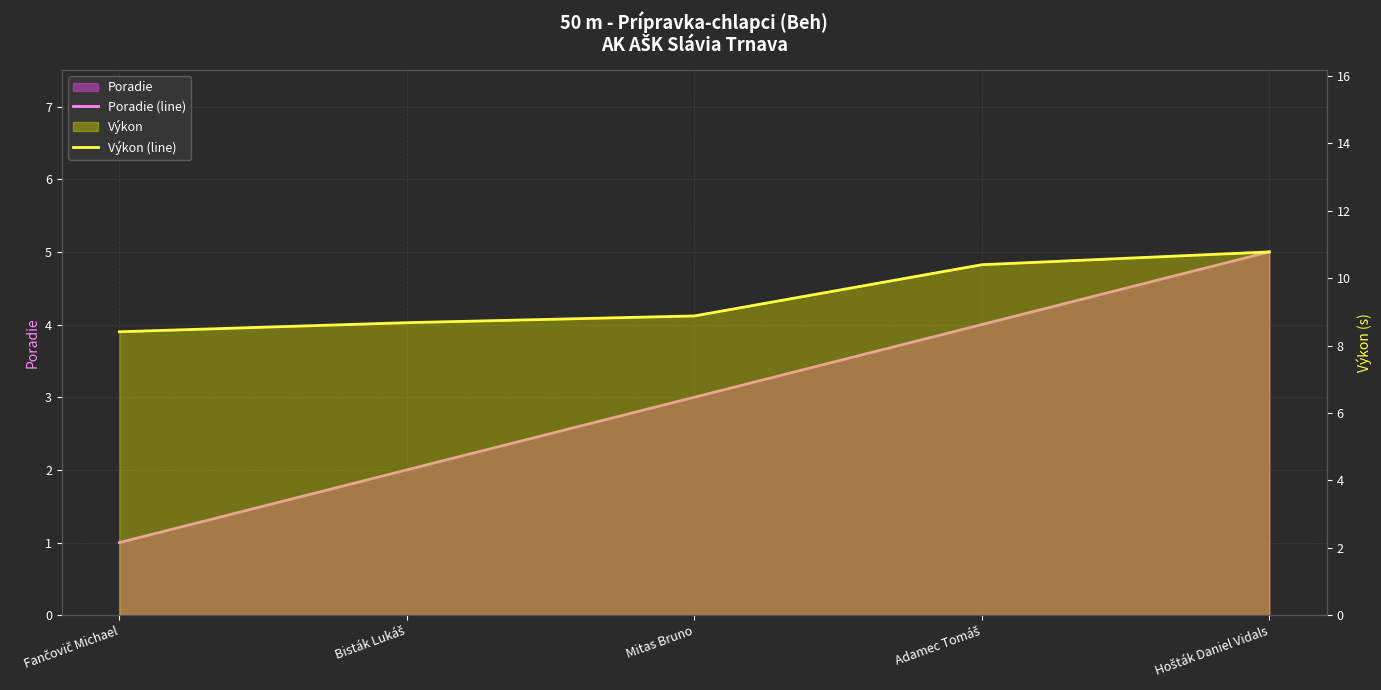

Which has a higher value, Adamec Tomáš or Hošták Daniel Vidals?

Hošták Daniel Vidals